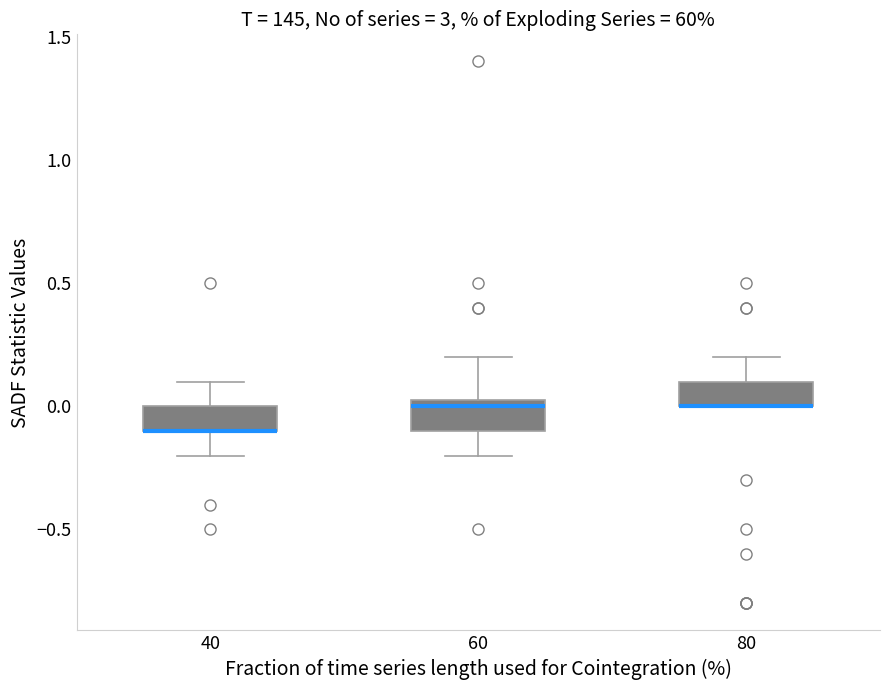

Reading left to right, read every box against the y-axis: the position of its median line, the range the box covers, and the ends of its whiskers. The values are not printed on the chart, so give them approximately, as read against the axis.

40: median -0.10 (drawn on the box's lower edge), box -0.10 to 0.00, whiskers -0.20 to 0.10
60: median 0.00, box -0.10 to 0.05, whiskers -0.20 to 0.20
80: median 0.00 (drawn on the box's lower edge), box 0.00 to 0.10, whiskers 0.00 to 0.20